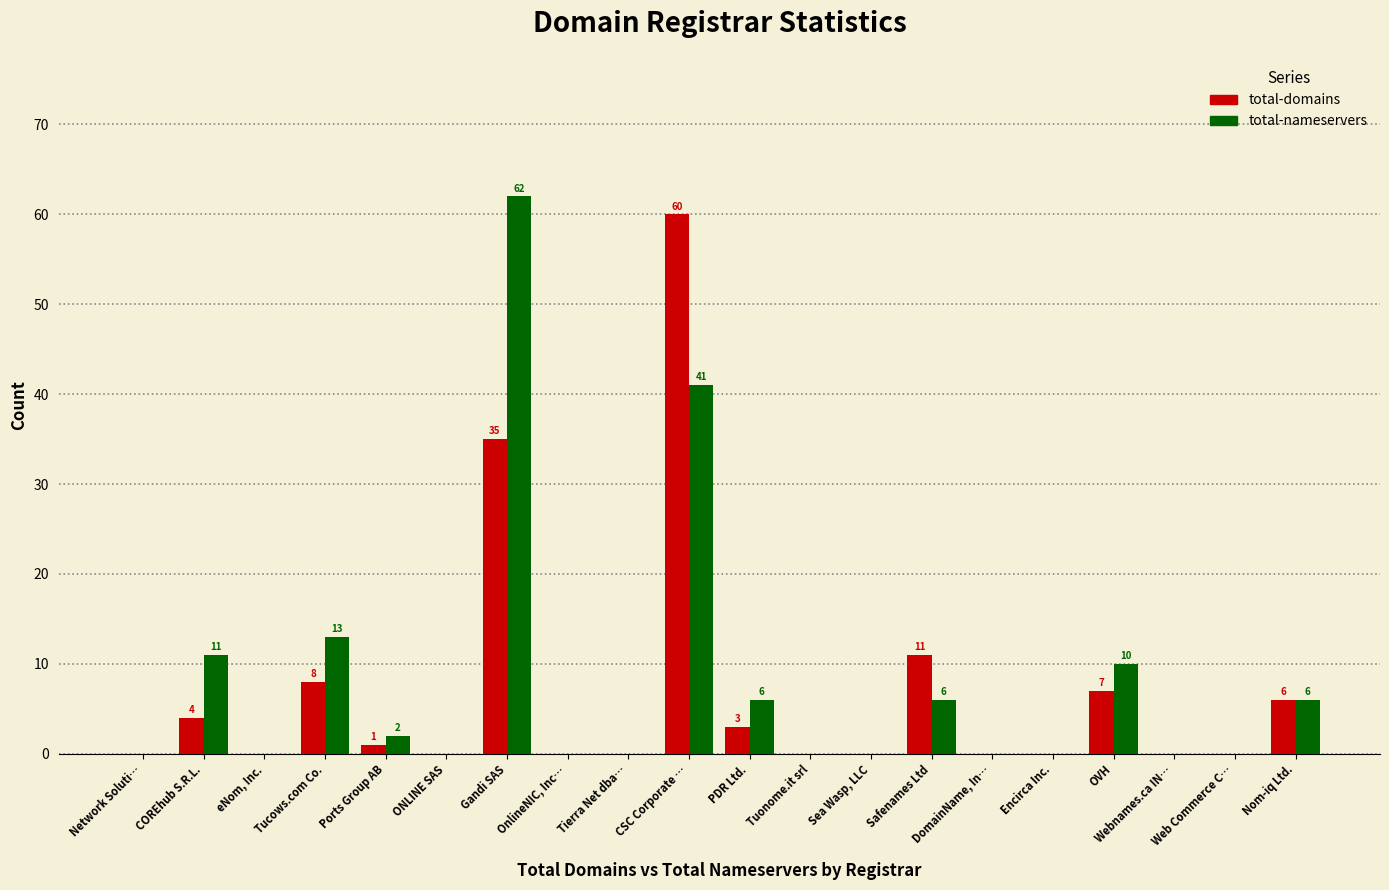

Which series changed the most between Gandi SAS and DomainName, In…?

total-nameservers